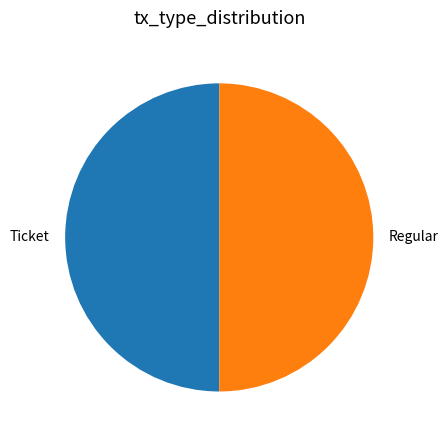

Combined, do Regular and Ticket account for over 50%?

Yes